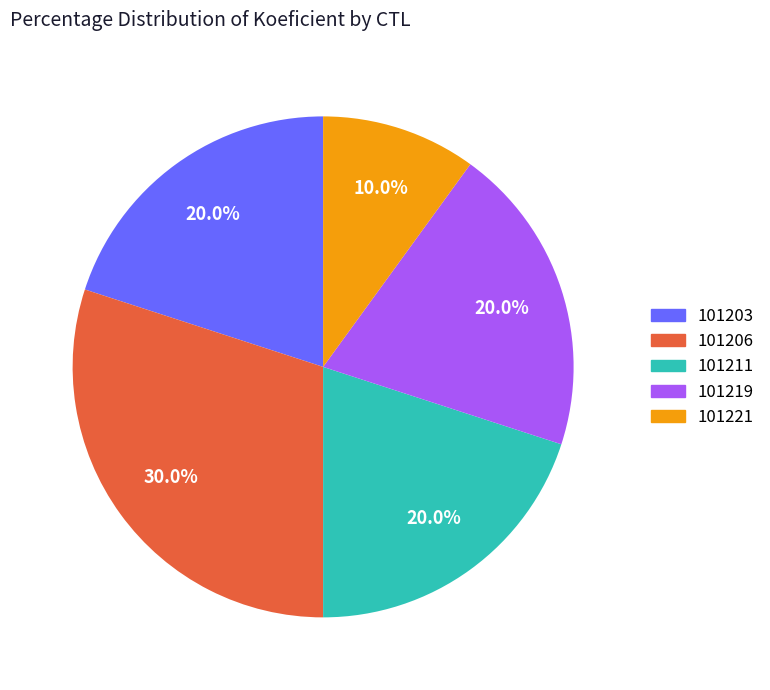

The 101203 slice represents 20% of the pie. True or false?

True